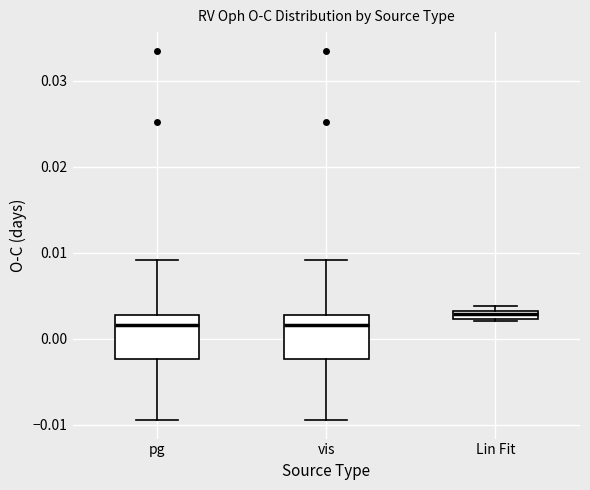

Where is the upper edge of the box for Lin Fit on the y-axis? The values are not printed on the chart, so give them approximately, as read against the axis.

0.003